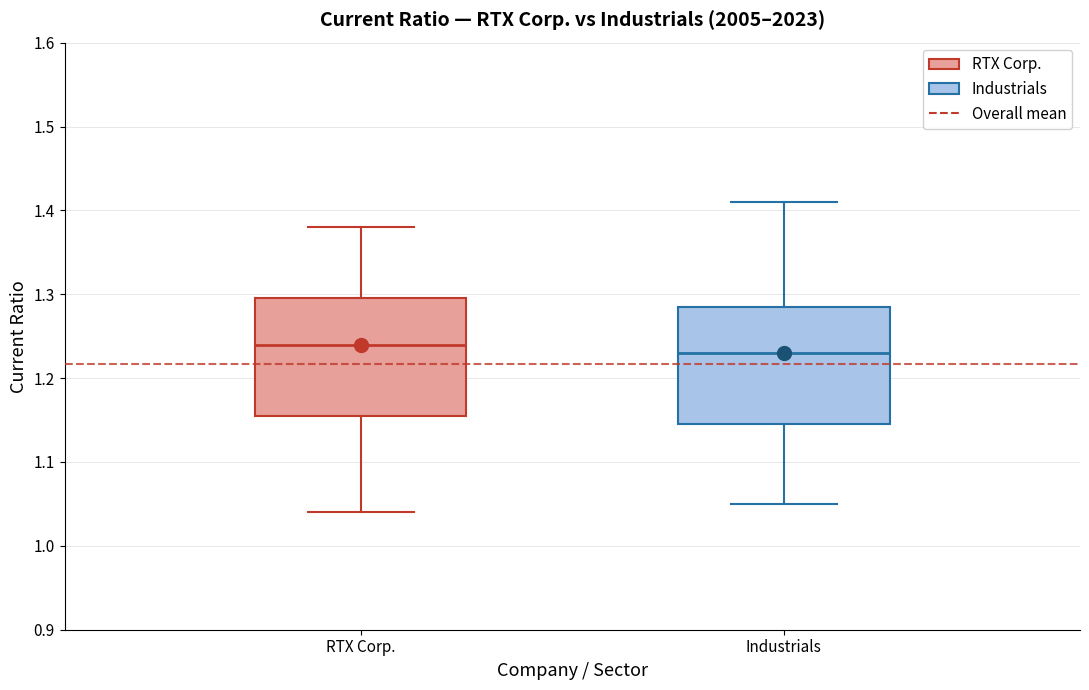

Reading left to right, transcribe this box plot: for each box, give where its median line is, the range the box spans, and where its two whiskers end, as read against the y-axis. The values are not printed on the chart, so give them approximately, as read against the axis.

RTX Corp.: median 1.24, box 1.16 to 1.30, whiskers 1.04 to 1.38
Industrials: median 1.23, box 1.15 to 1.29, whiskers 1.05 to 1.41